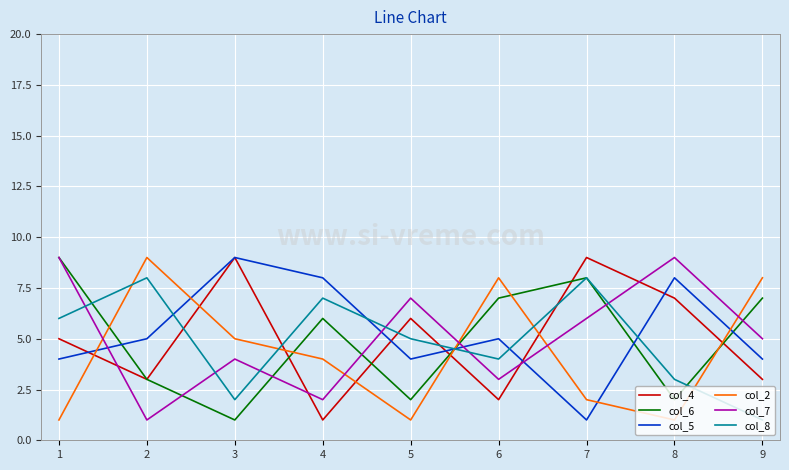

What is the smallest value displayed?

1